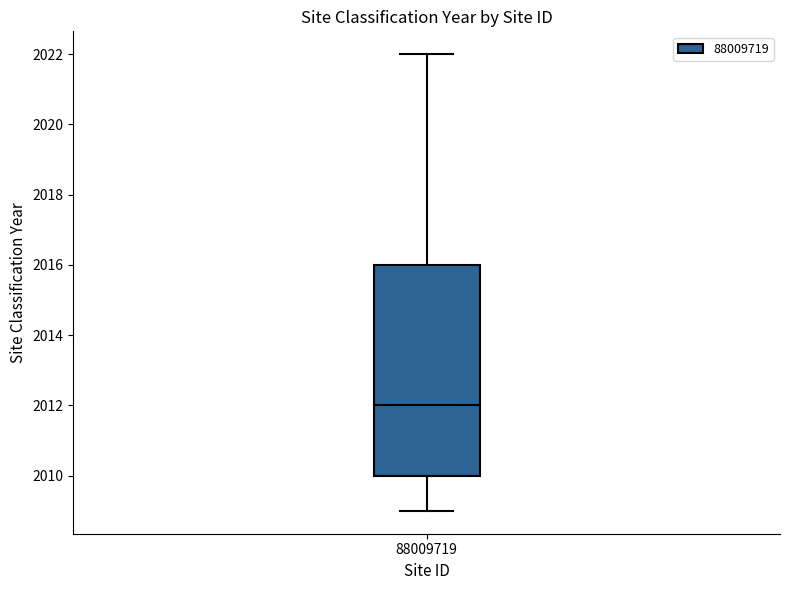

Read this box plot against the y-axis: the position of the median line, the range covered by the box, and the ends of both whiskers. The values are not printed on the chart, so give them approximately, as read against the axis.

median 2012, box 2010 to 2016, whiskers 2009 to 2022